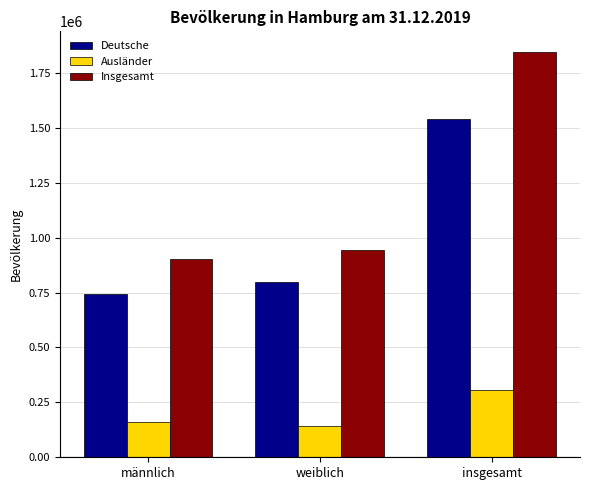

Reading right to left, list all the values displayed in this chart.

Deutsche: insgesamt=1541632	weiblich=799288	männlich=742344
Ausländer: insgesamt=305621	weiblich=143991	männlich=161630
Insgesamt: insgesamt=1847253	weiblich=943279	männlich=903974